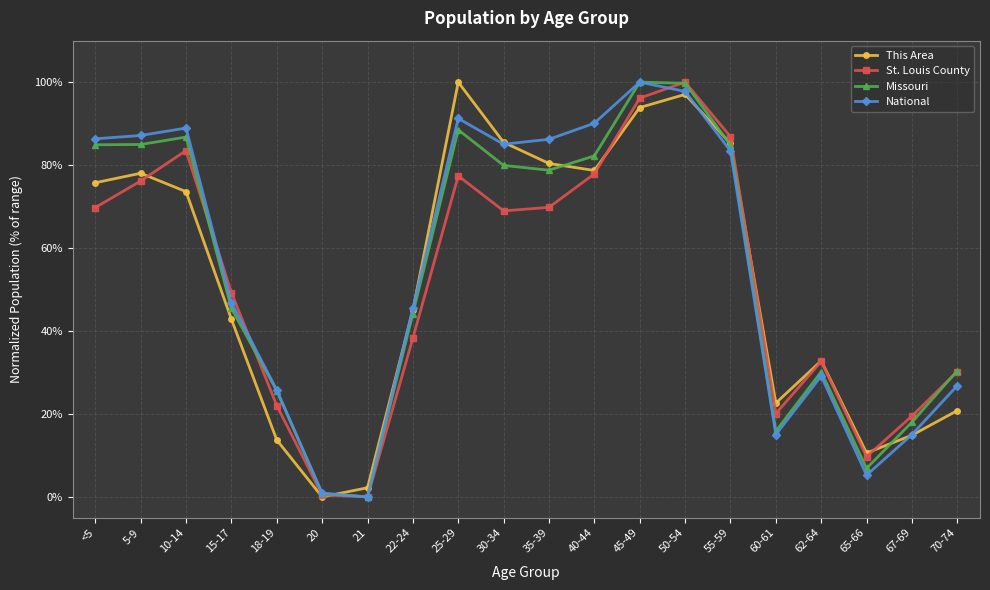

Which series changed the most between 50-54 and 60-61?

Missouri